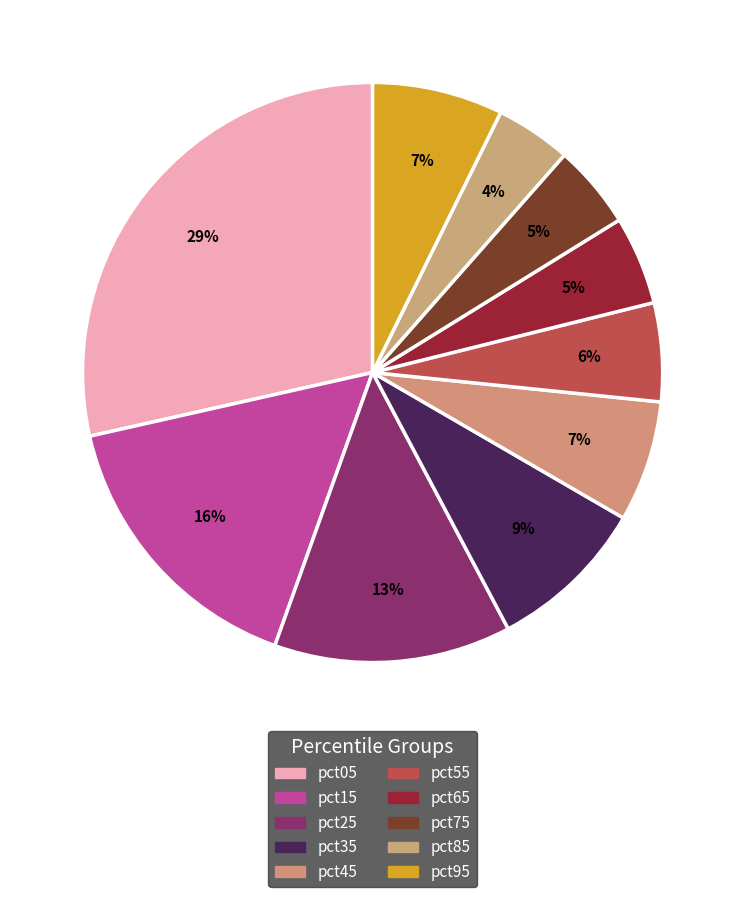

Combined, what portion of the pie is pct05 and pct75?

33.2%